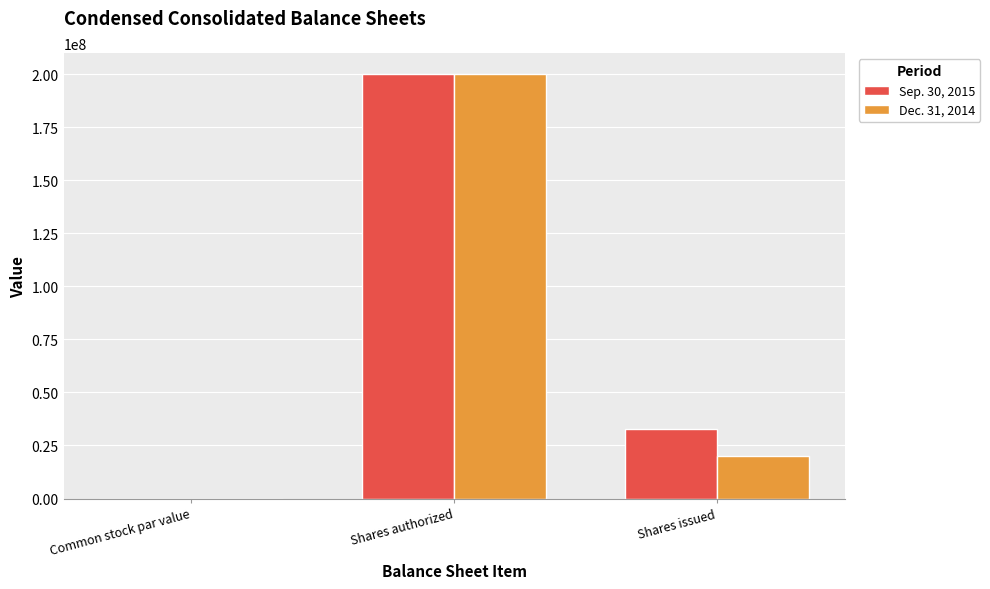

How many data points does each series have?

3